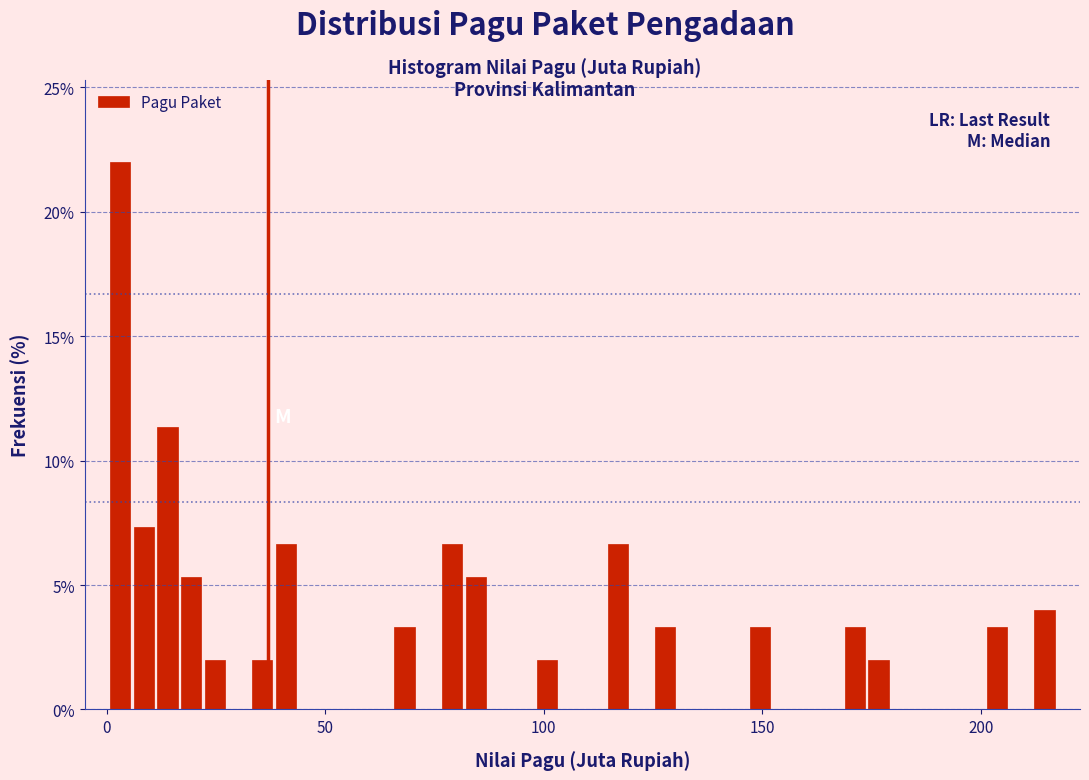

Around what value on the x-axis is the tallest bar? Give the approximate position of its centre, as read against the axis.

5